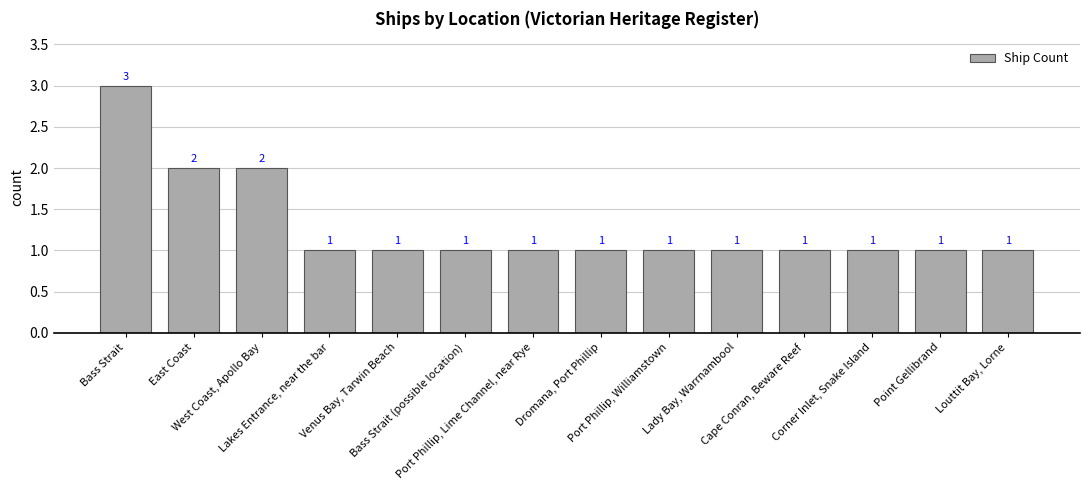

What is the smallest value displayed?

1